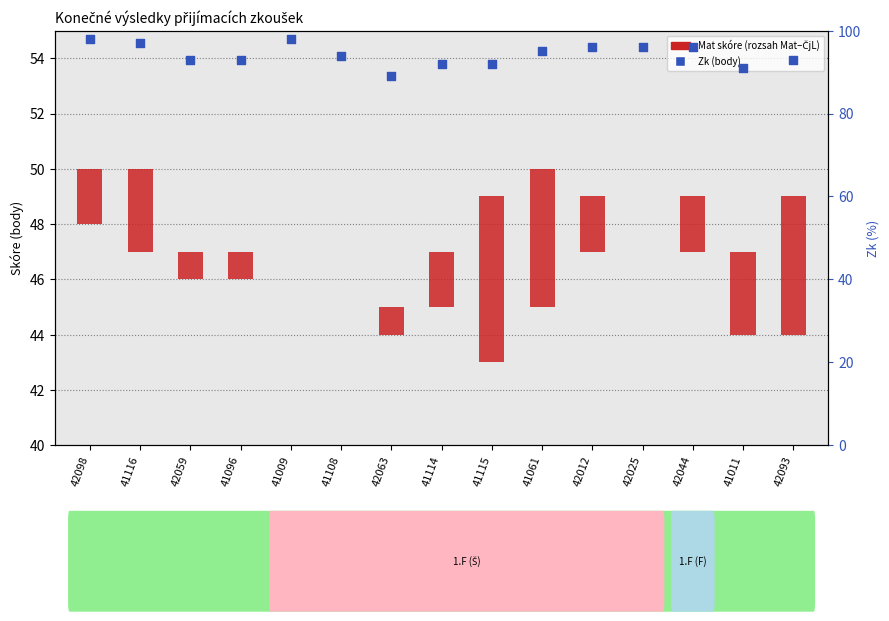

What is the total value across all series at 42063?

90